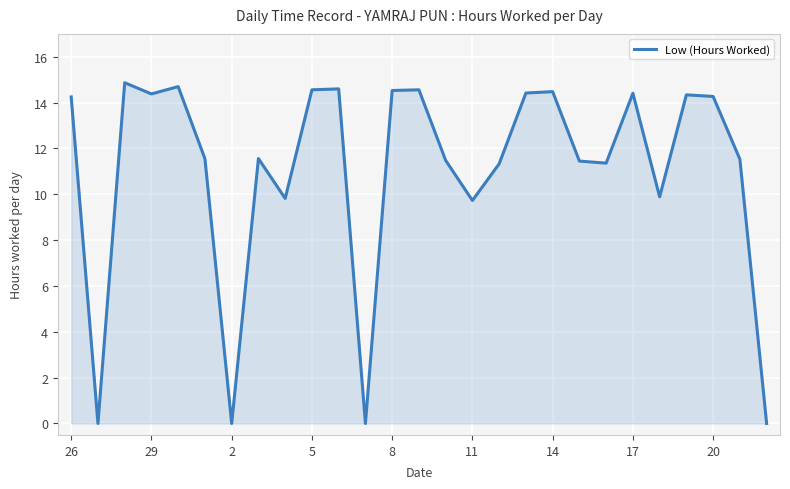

Is this an area chart (filled region under the line)?

Yes